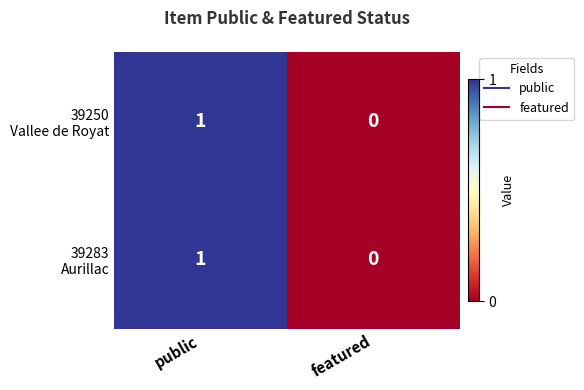

Which label corresponds to the largest value in the chart?

public